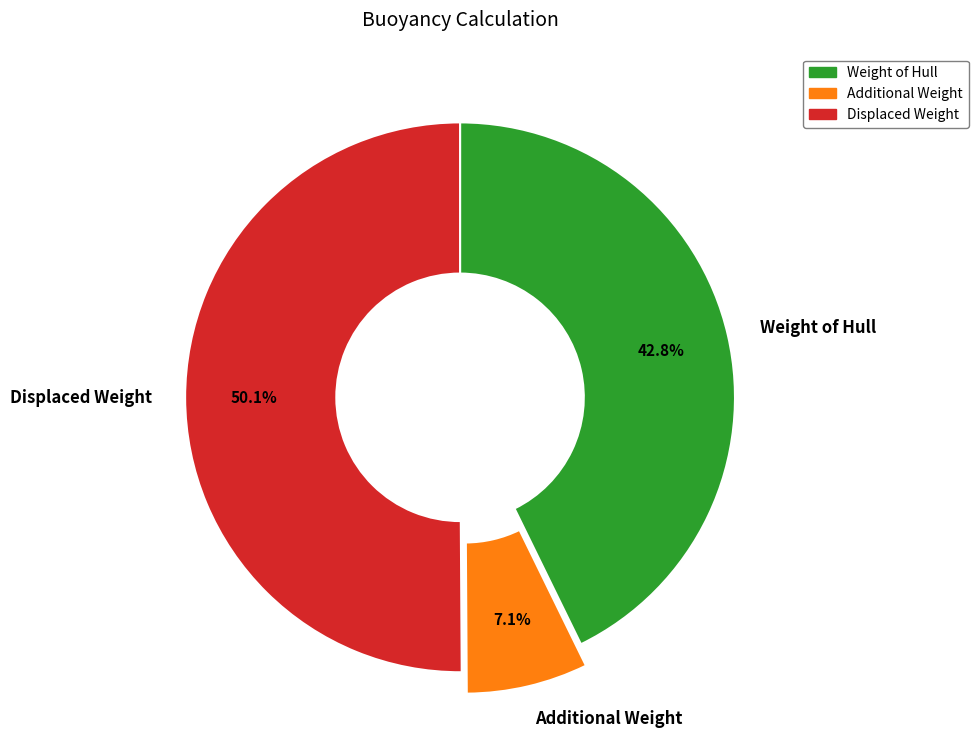

Which has a higher value, Displaced Weight or Additional Weight?

Displaced Weight